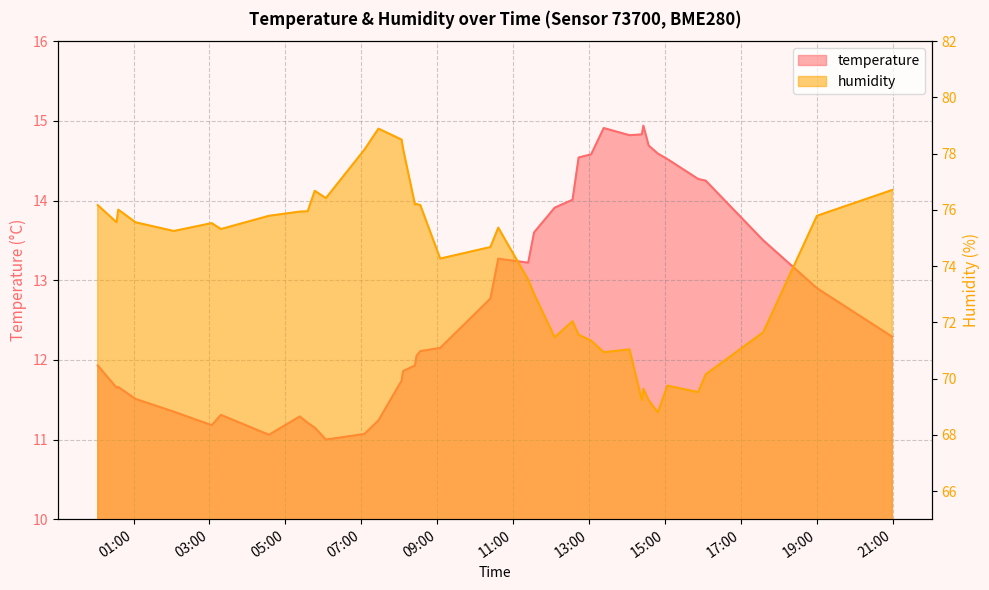

What are all the series names shown in the legend?

temperature, humidity